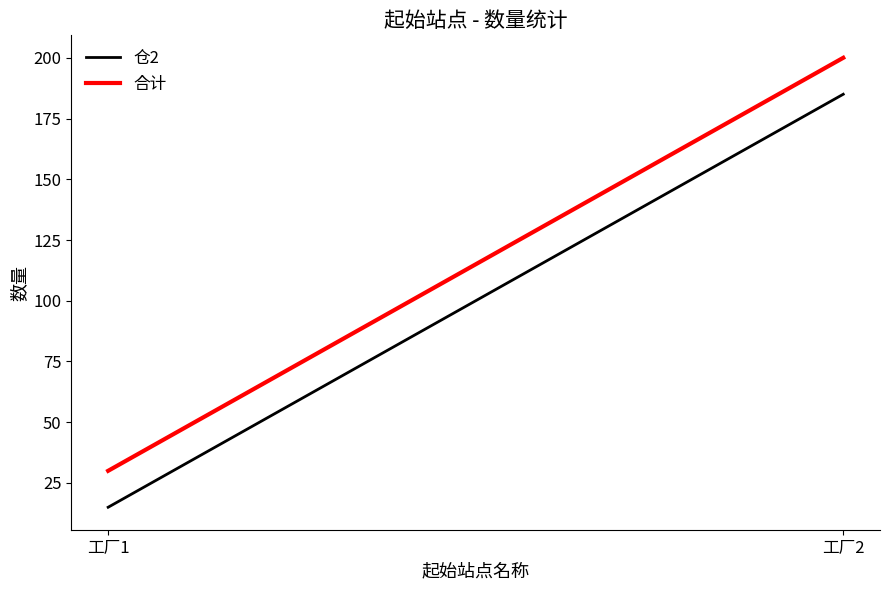

What is the total value across all series at 工厂2?

385